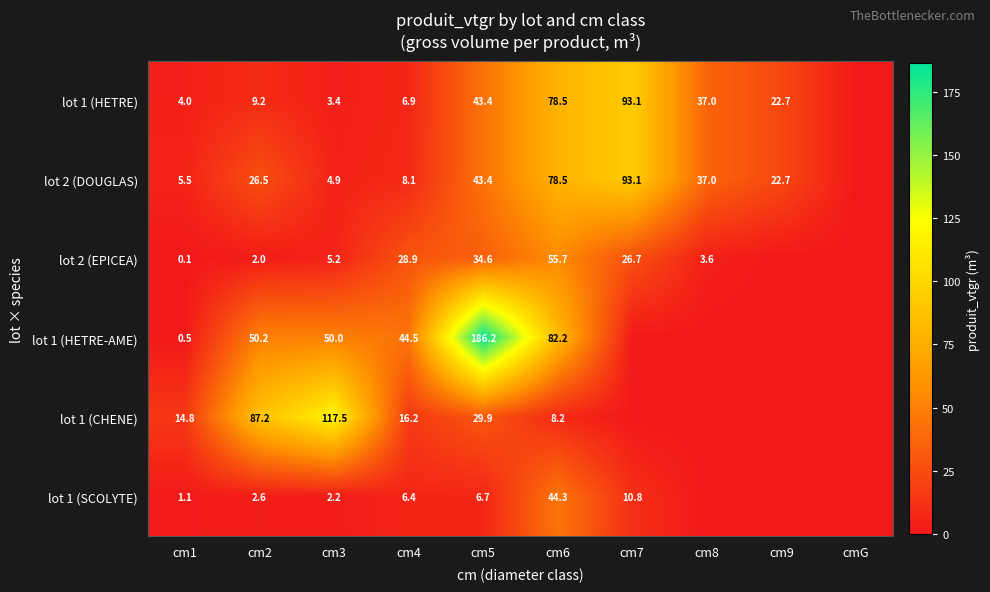

Is it true that lot 2 (EPICEA) equals 2.9 at cm2?

False